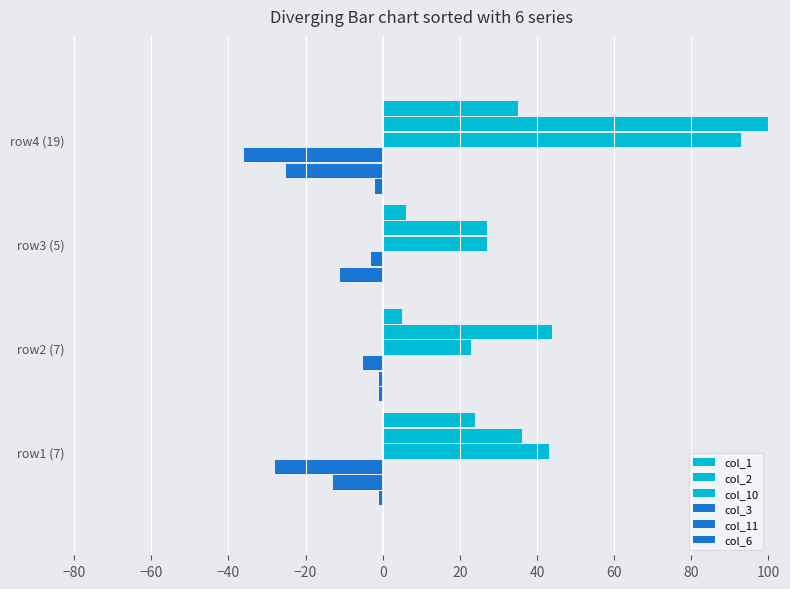

What is the difference between the second highest and minimum values in the col_1 series?

20